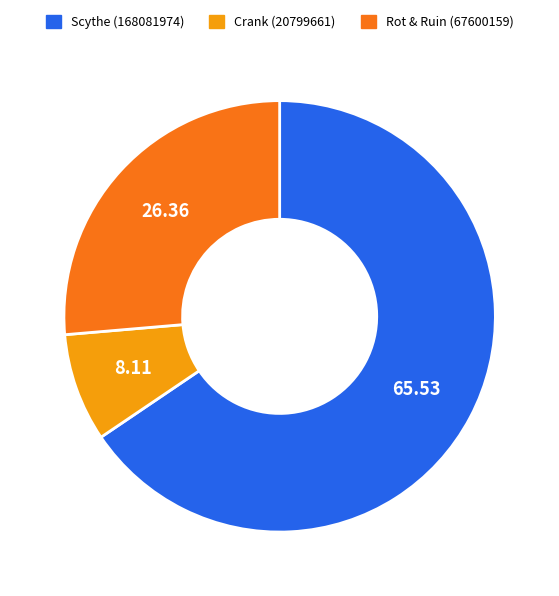

How many slices are in this pie chart?

3